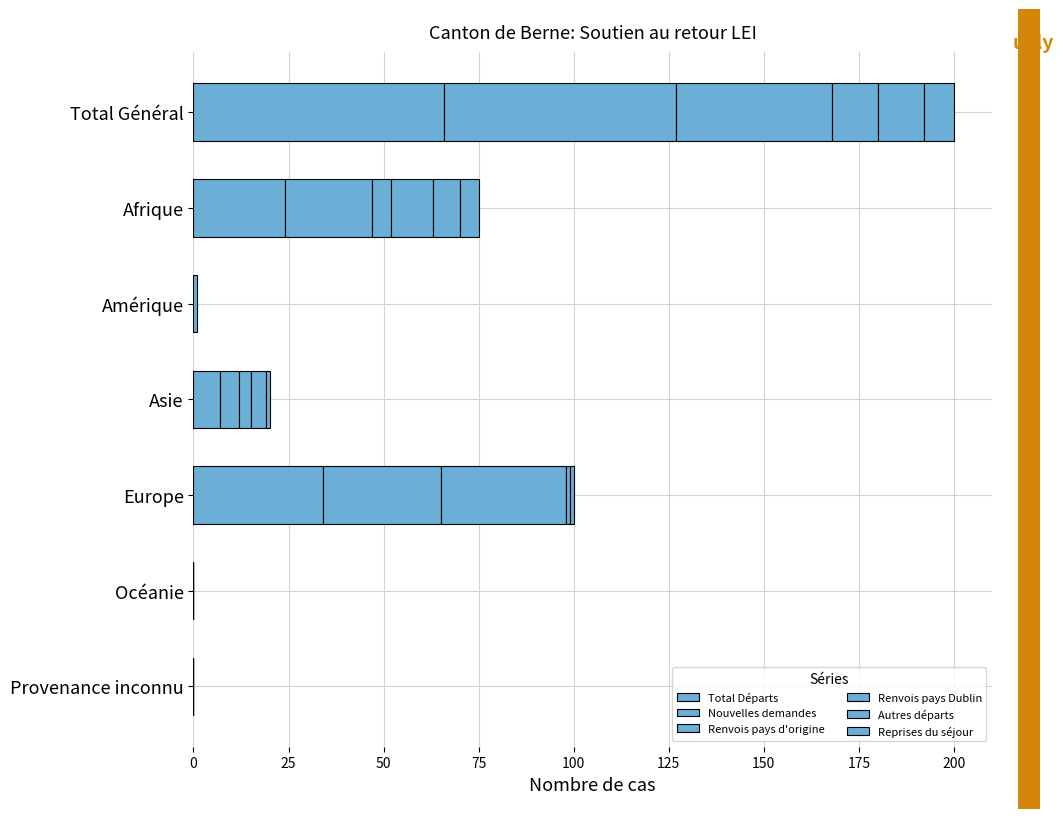

How many data points does each series have?

7